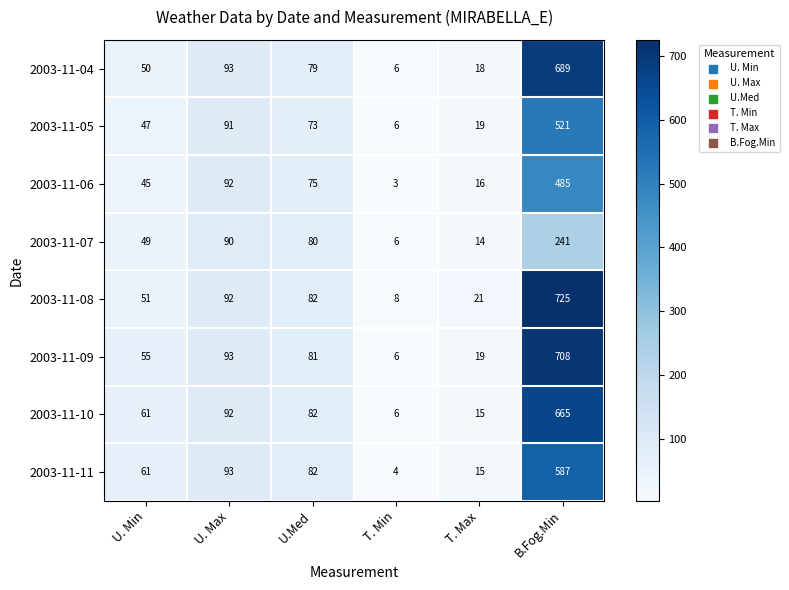

What is the maximum value shown in the chart?

725